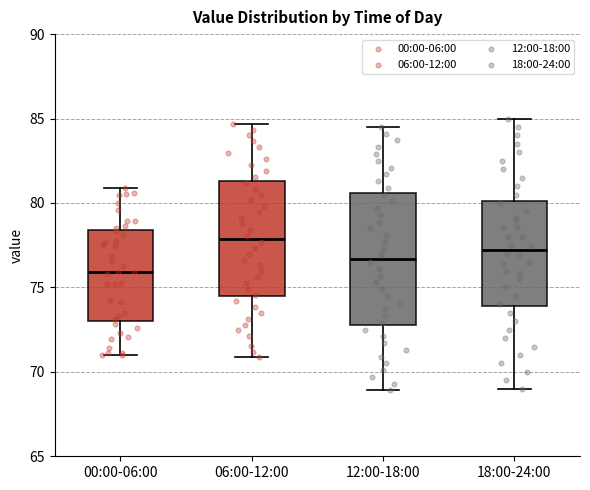

Comparing the boxes themselves (not the whiskers), which one is the tallest?

12:00-18:00